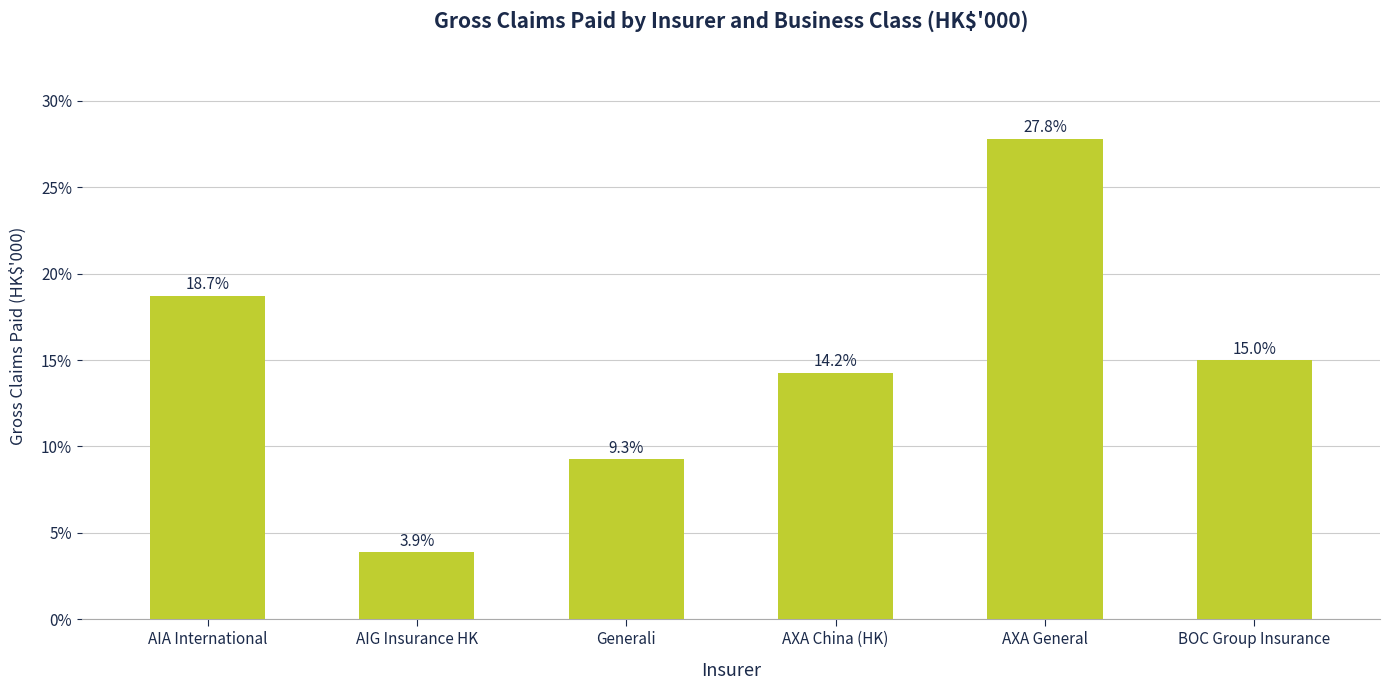

What is the sum of all values?

88.9